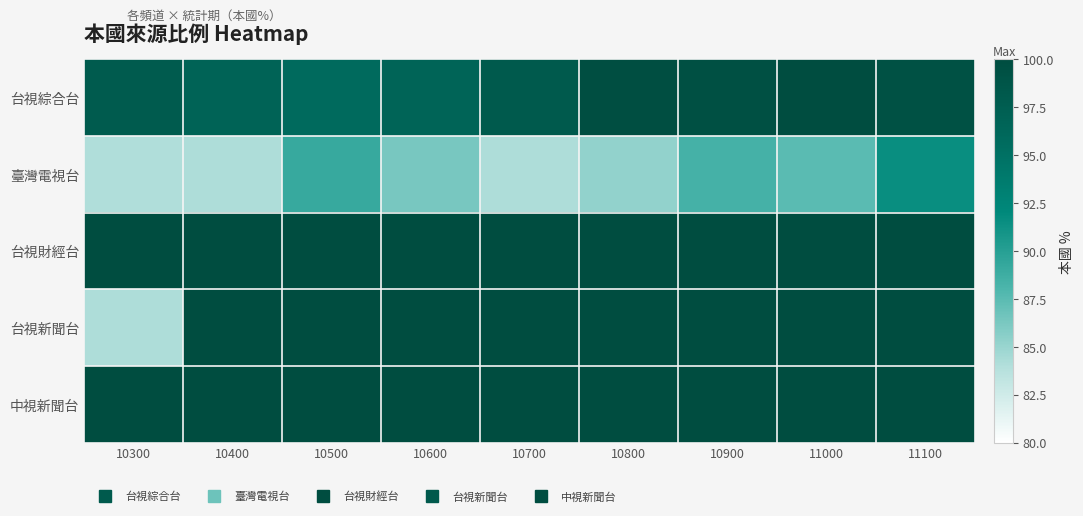

Which series has the widest spread of values?

台視新聞台